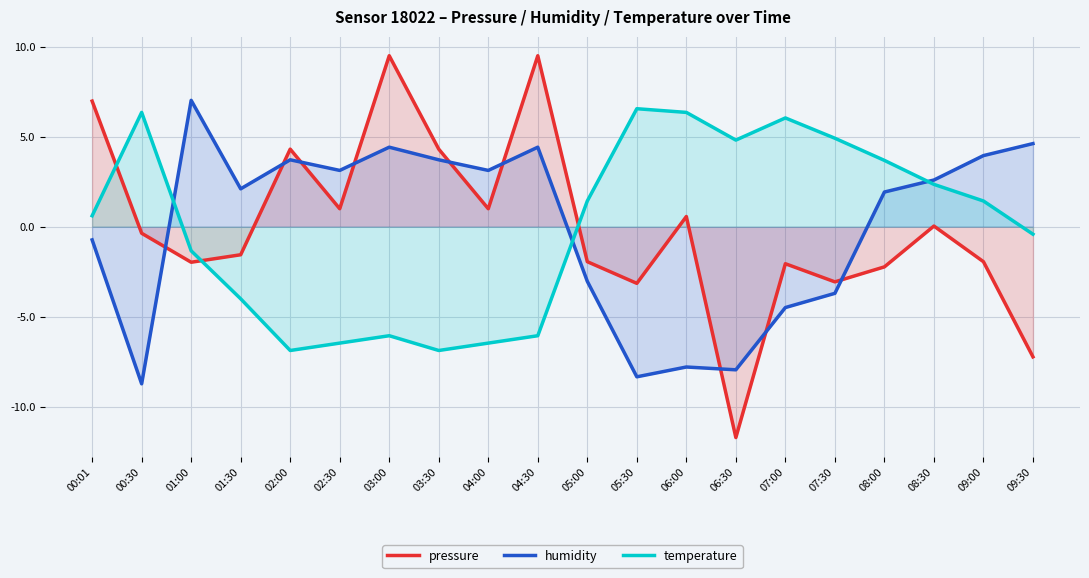

What is the difference between the humidity values at 06:00 and 02:30?

10.9